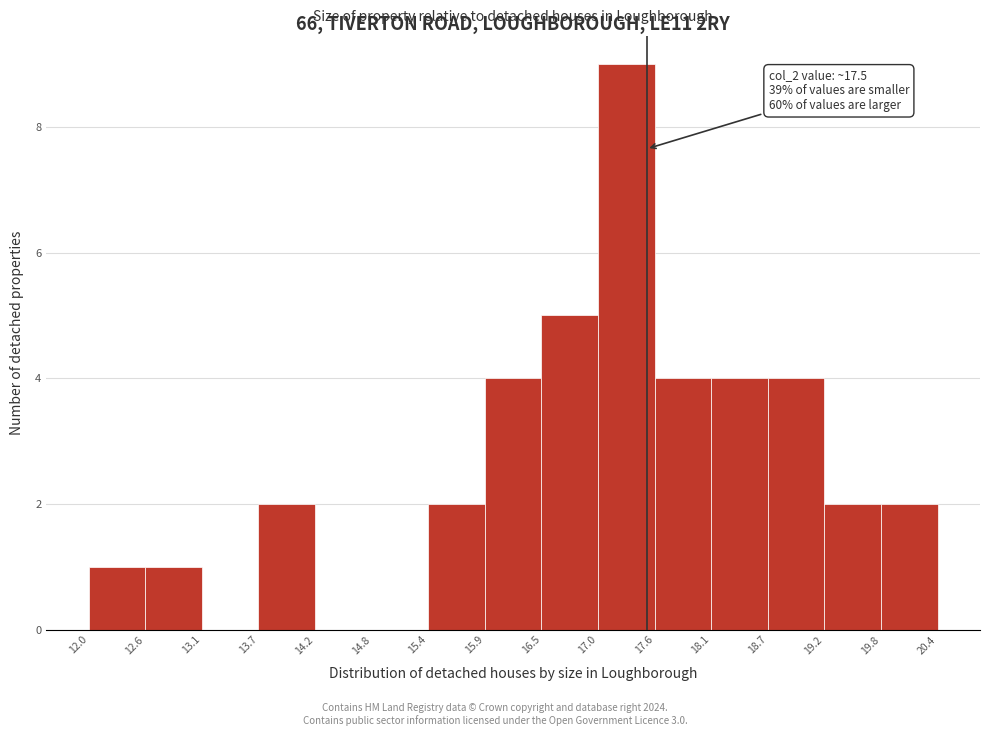

Over which range of the x-axis is the bar tallest?

17.0 to 17.6